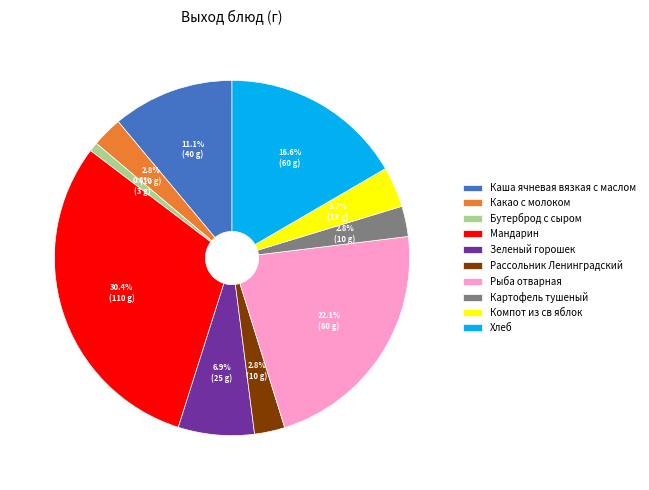

True or false: Каша ячневая вязкая с маслом accounts for 11% of the total.

True